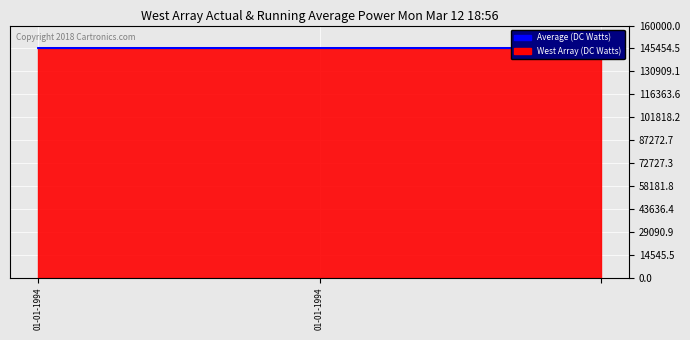

What is the average value?

145735